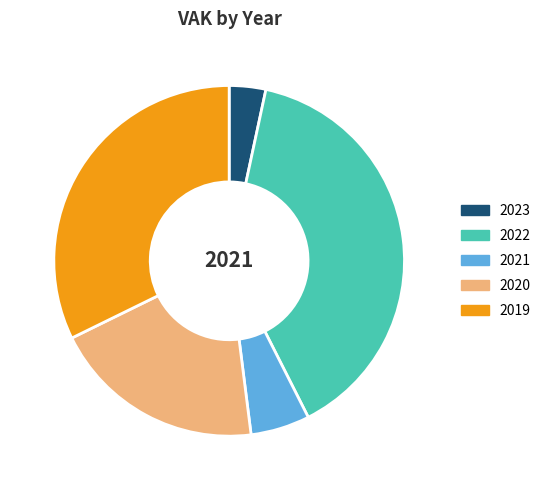

How many slices are in this pie chart?

5